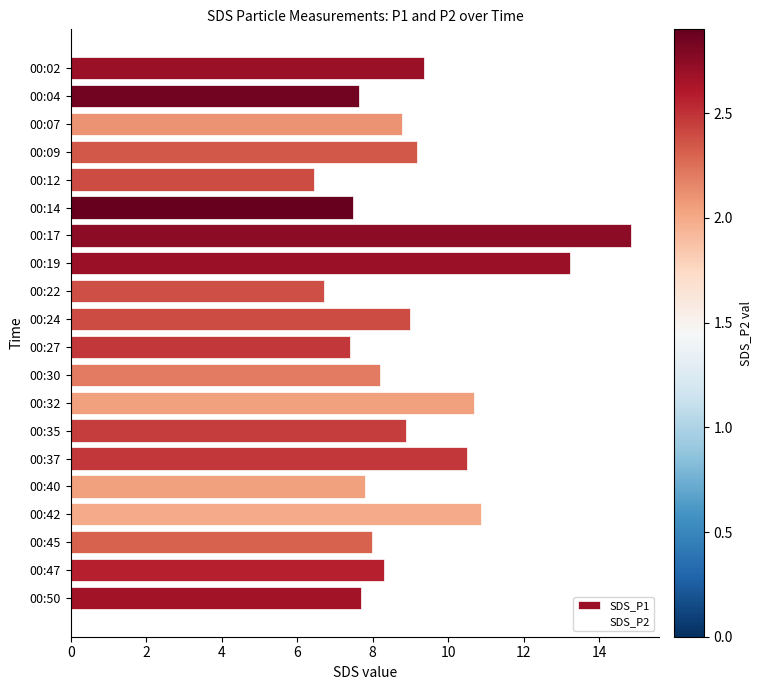

Which category has the highest value across all series?

00:17